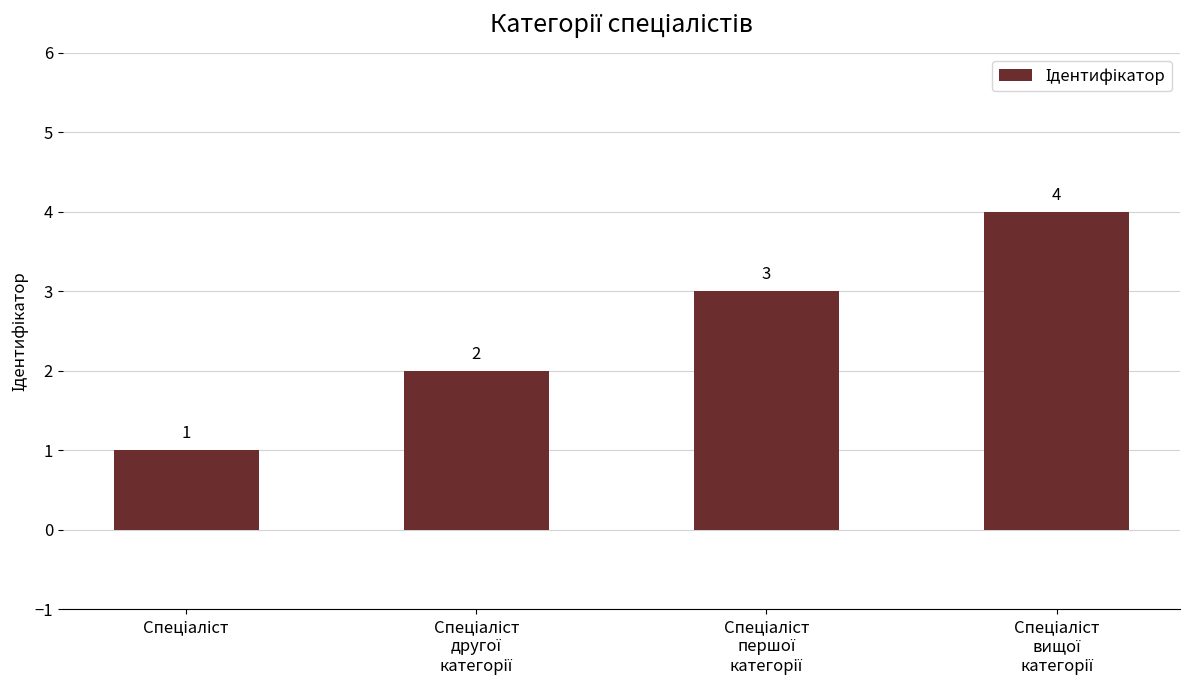

What is the difference between the maximum and minimum values?

3